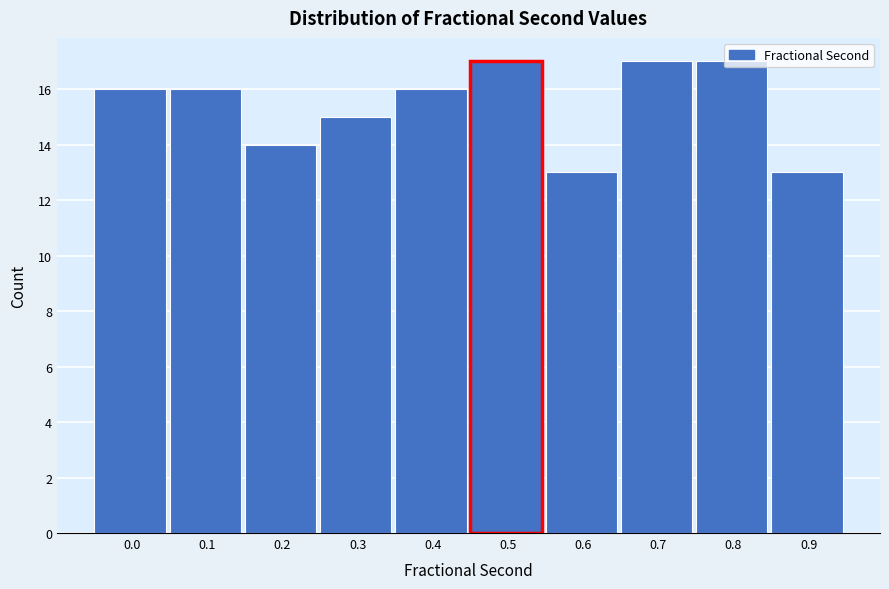

What is the value of the 8th bar from the left?

17